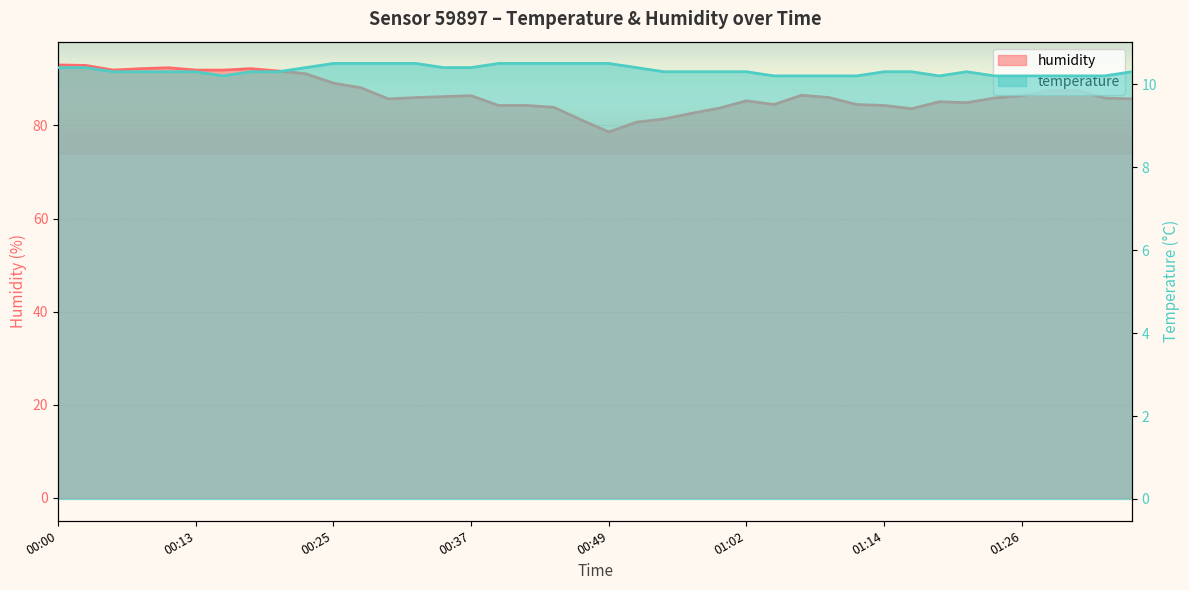

What is the spread (max minus min) of values at 00:27?

77.6